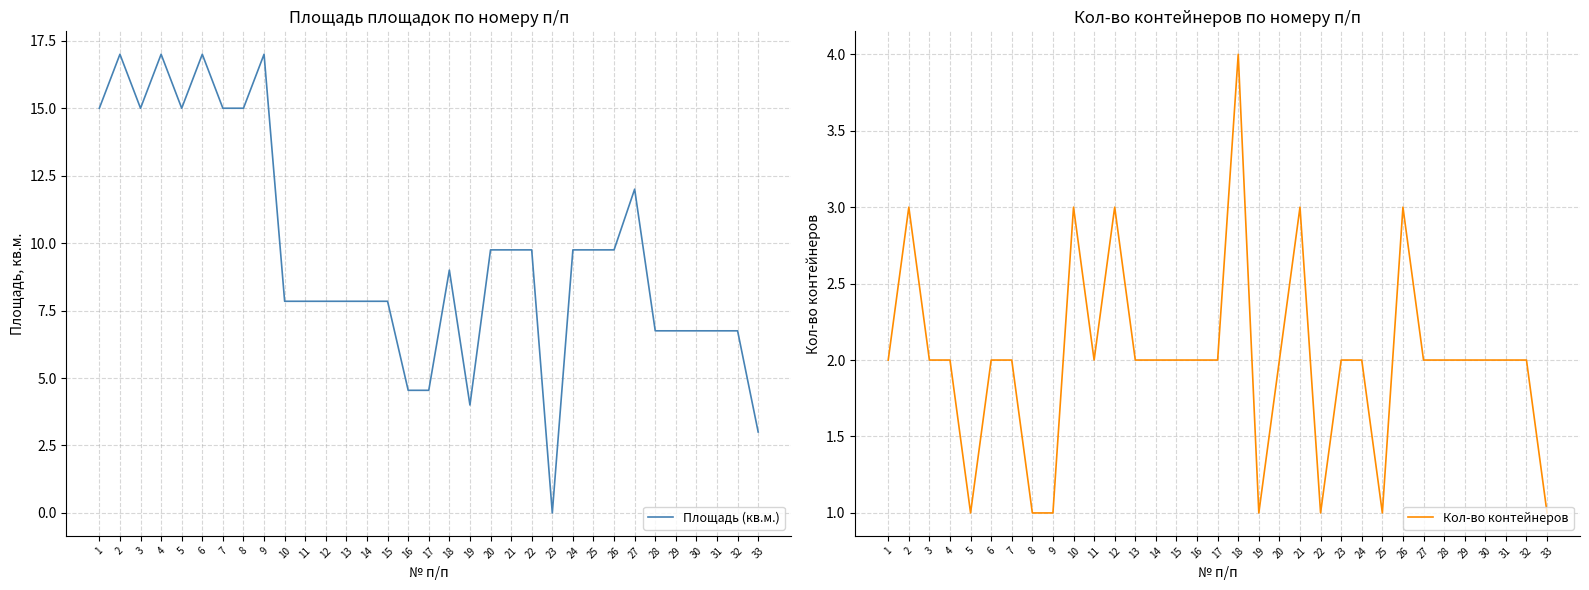

What is the approximate value of Площадь (кв.м.) at 18?

9.0